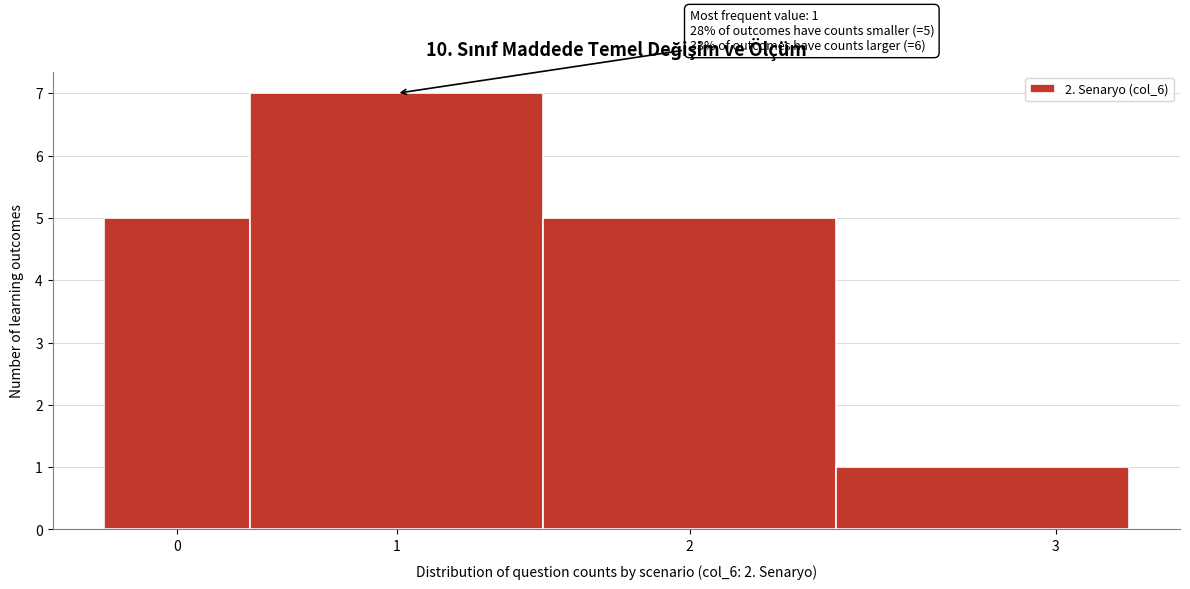

Reading left to right, transcribe all the data shown in this chart.

5	7	5	1